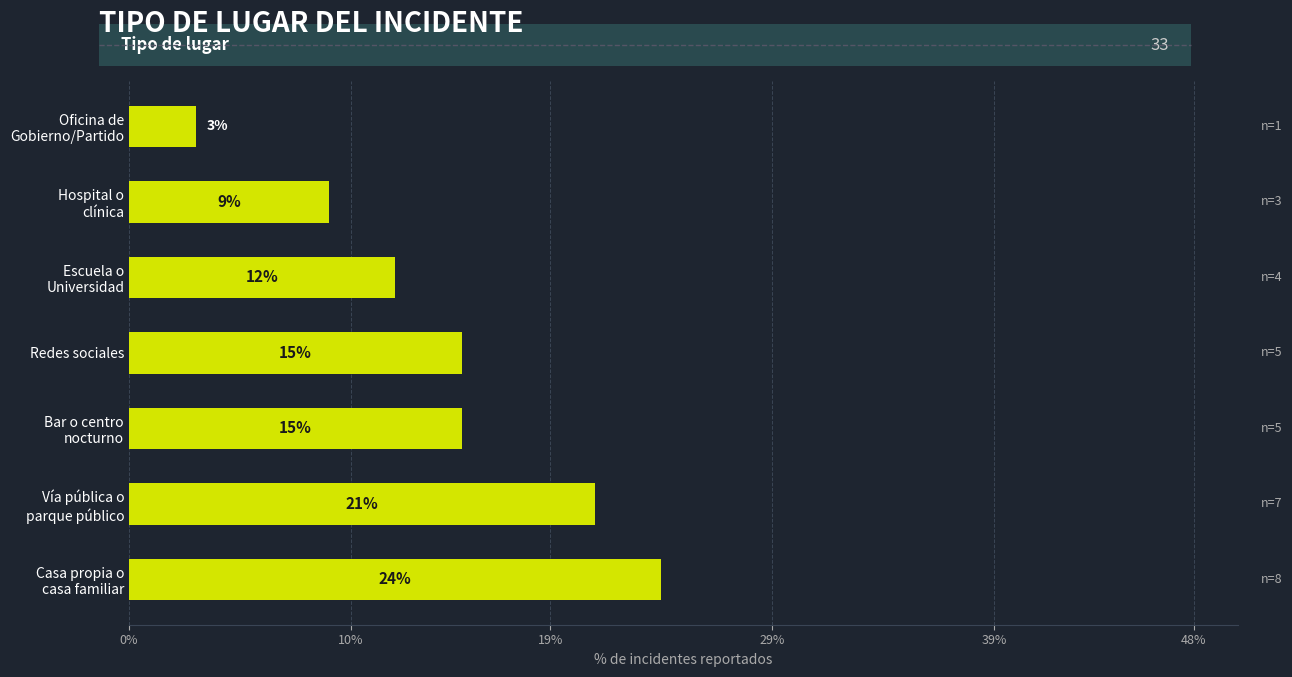

What is the greatest value displayed?

24